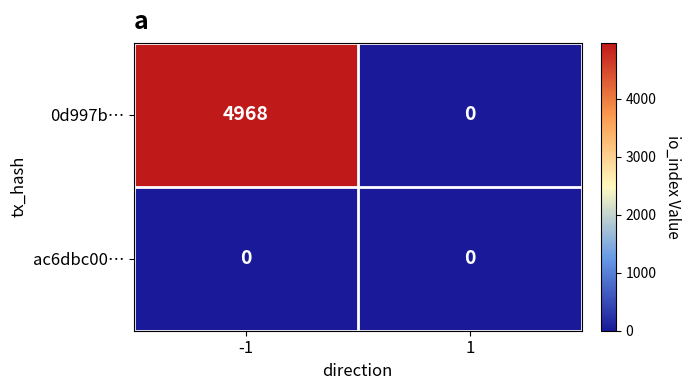

What is the difference between the highest and lowest values at -1?

4968